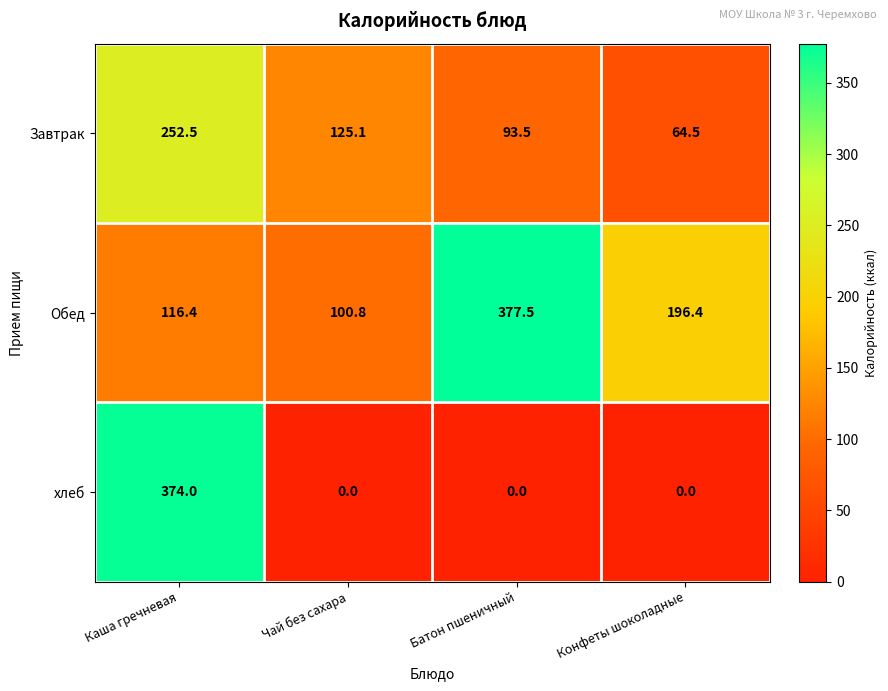

Between Чай без сахара and Батон пшеничный, which series saw the biggest shift?

Обед